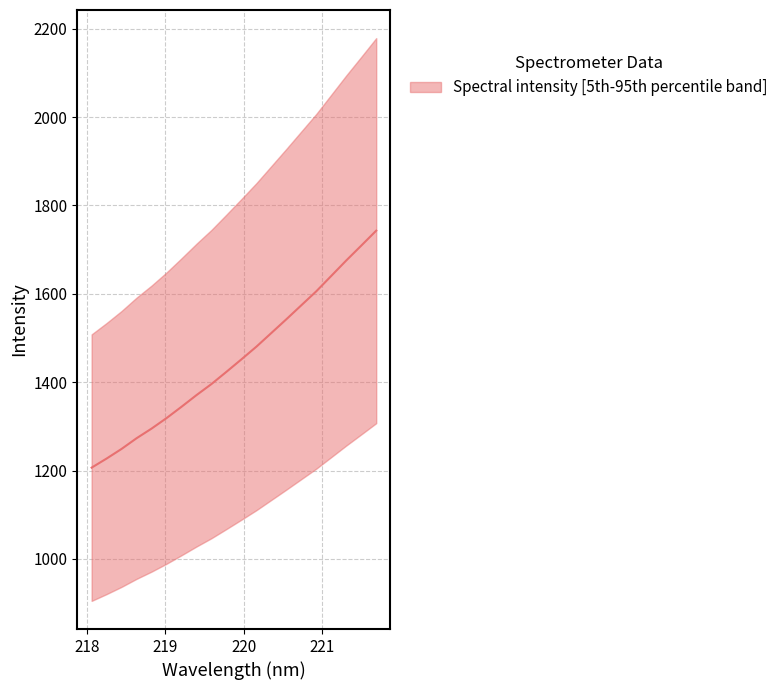

Which category has the lowest value across all series?

218.0596